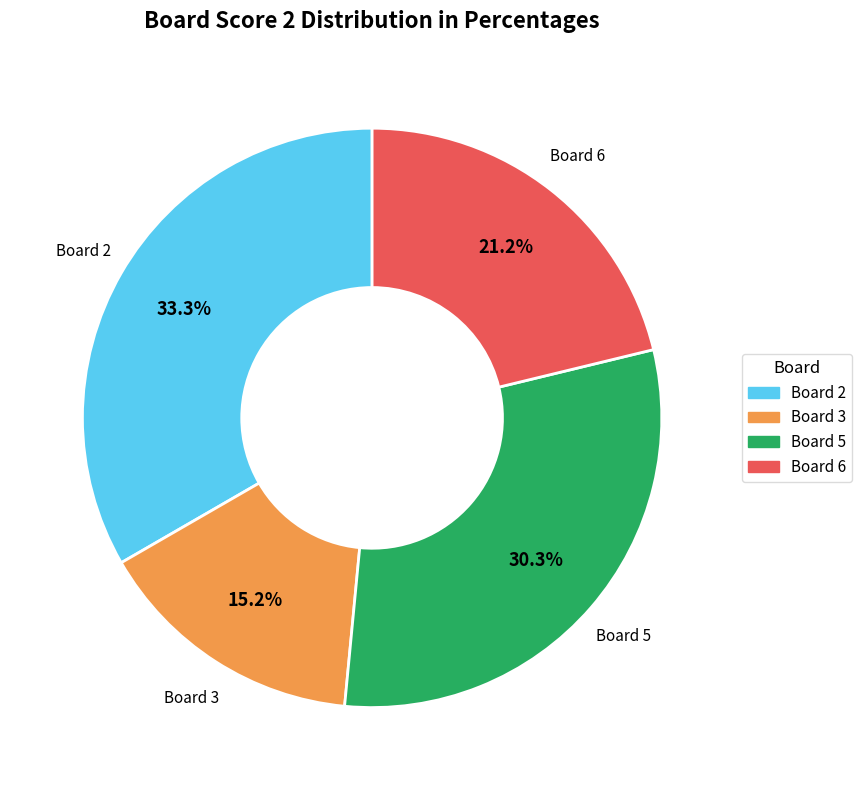

Is there a majority slice in this chart?

No